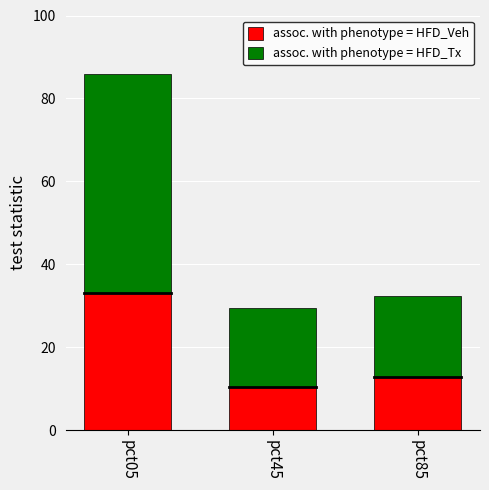

What is the difference between the maximum and minimum values in the assoc. with phenotype = HFD_Veh series?

22.6